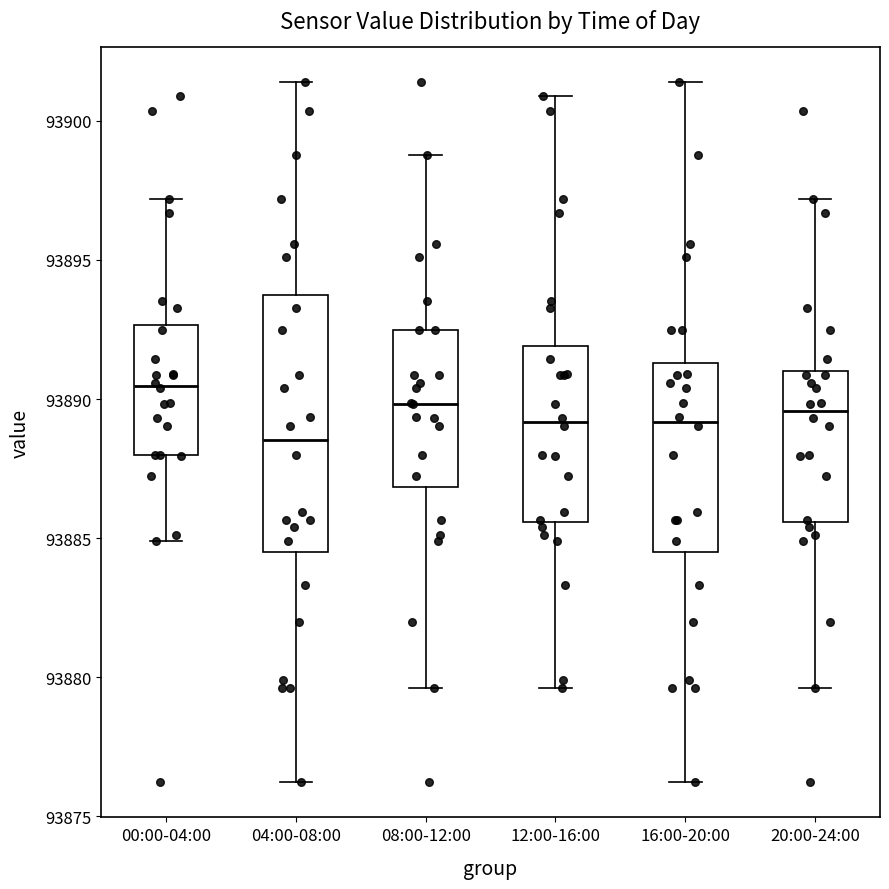

Reading left to right, read every box against the y-axis: the position of its median line, the range the box covers, and the ends of its whiskers. The values are not printed on the chart, so give them approximately, as read against the axis.

00:00-04:00: median 93890.5, box 93888.0 to 93892.5, whiskers 93885.0 to 93897.0
04:00-08:00: median 93888.5, box 93884.5 to 93893.5, whiskers 93876.0 to 93901.5
08:00-12:00: median 93890.0, box 93887.0 to 93892.5, whiskers 93879.5 to 93899.0
12:00-16:00: median 93889.0, box 93885.5 to 93892.0, whiskers 93879.5 to 93901.0
16:00-20:00: median 93889.0, box 93884.5 to 93891.5, whiskers 93876.0 to 93901.5
20:00-24:00: median 93889.5, box 93885.5 to 93891.0, whiskers 93879.5 to 93897.0